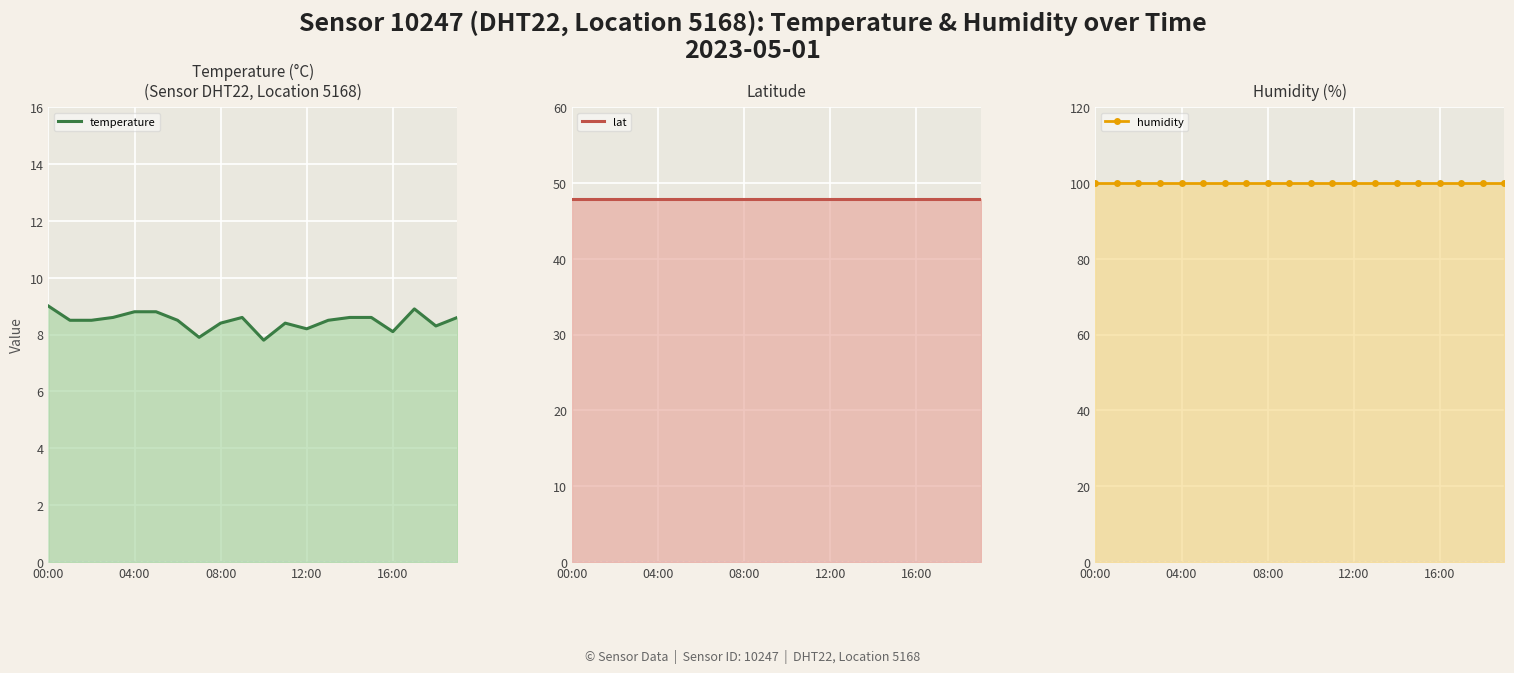

True or false: temperature and humidity cross at least once.

False